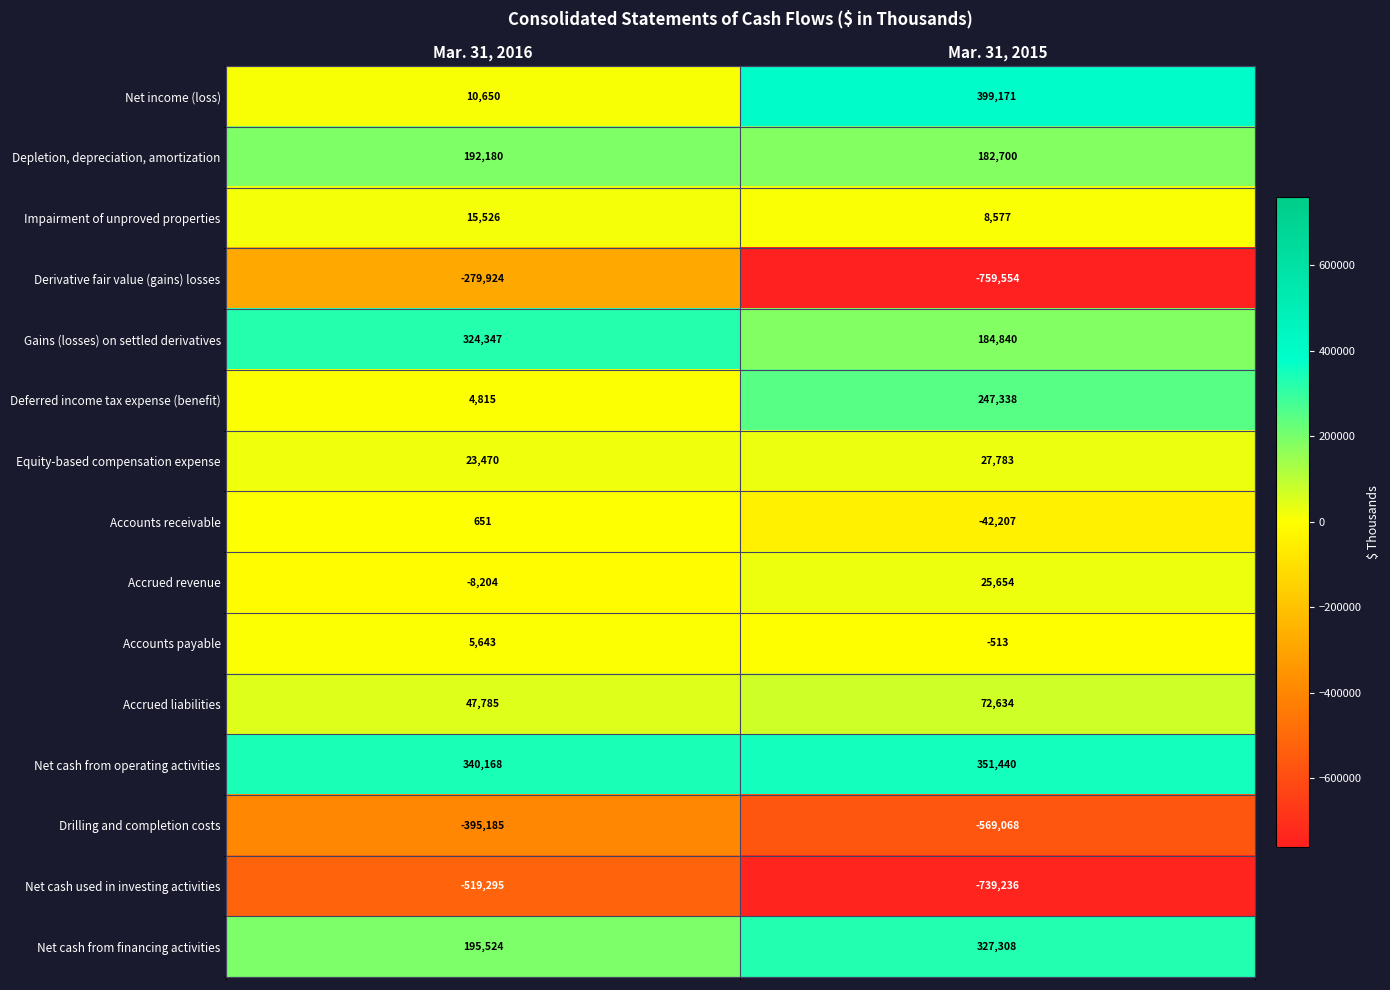

What is the maximum value for Accounts receivable?

651